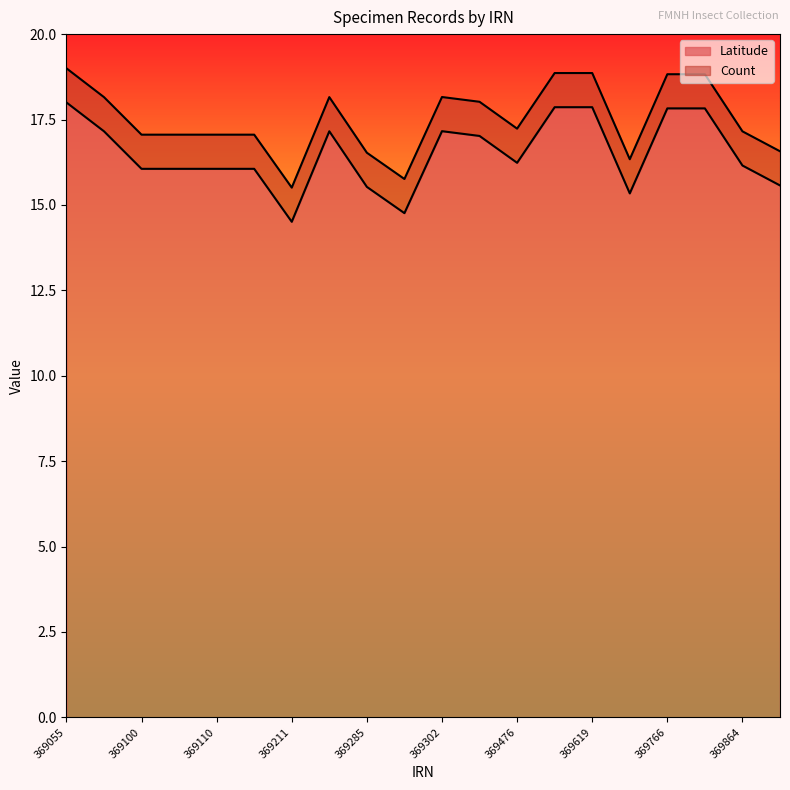

True or false: the data shows 11.0 at 369476.

False